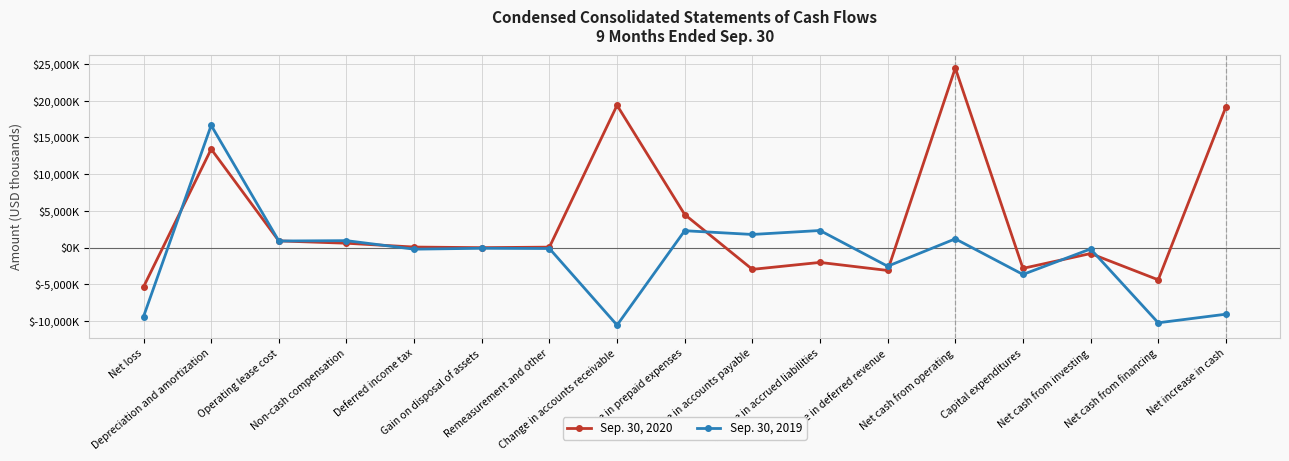

Reading right to left, list all the values displayed in this chart.

Sep. 30, 2020: 19151	-4380	-804	-2822	24448	-3107	-2011	-2957	4505	19373	68	-3	79	600	916	13412	-5347
Sep. 30, 2019: -9059	-10229	-181	-3649	1197	-2531	2332	1793	2303	-10549	-118	-85	-209	951	903	16644	-9385